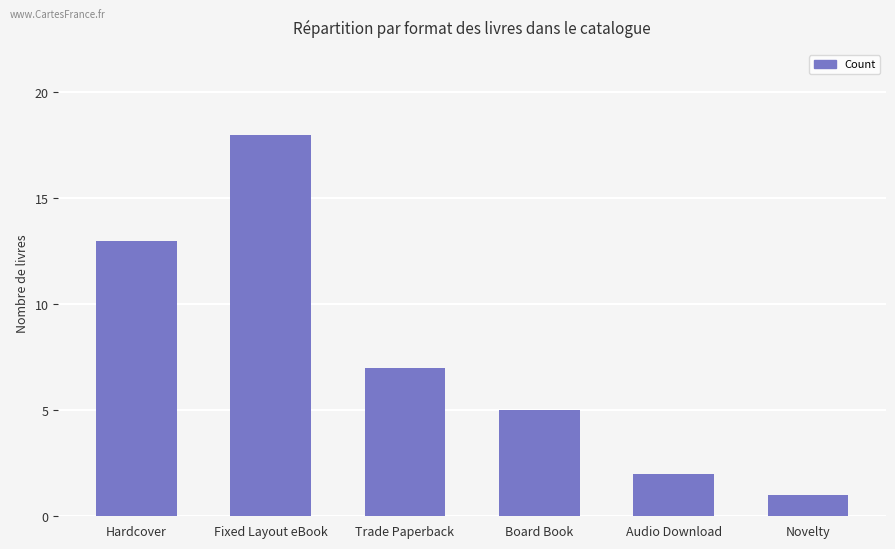

What is the change in value from Hardcover to Trade Paperback?

-6